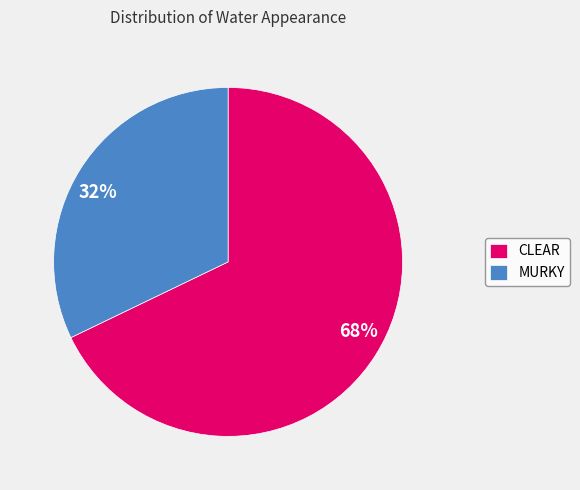

Which category has the biggest portion of the pie?

CLEAR